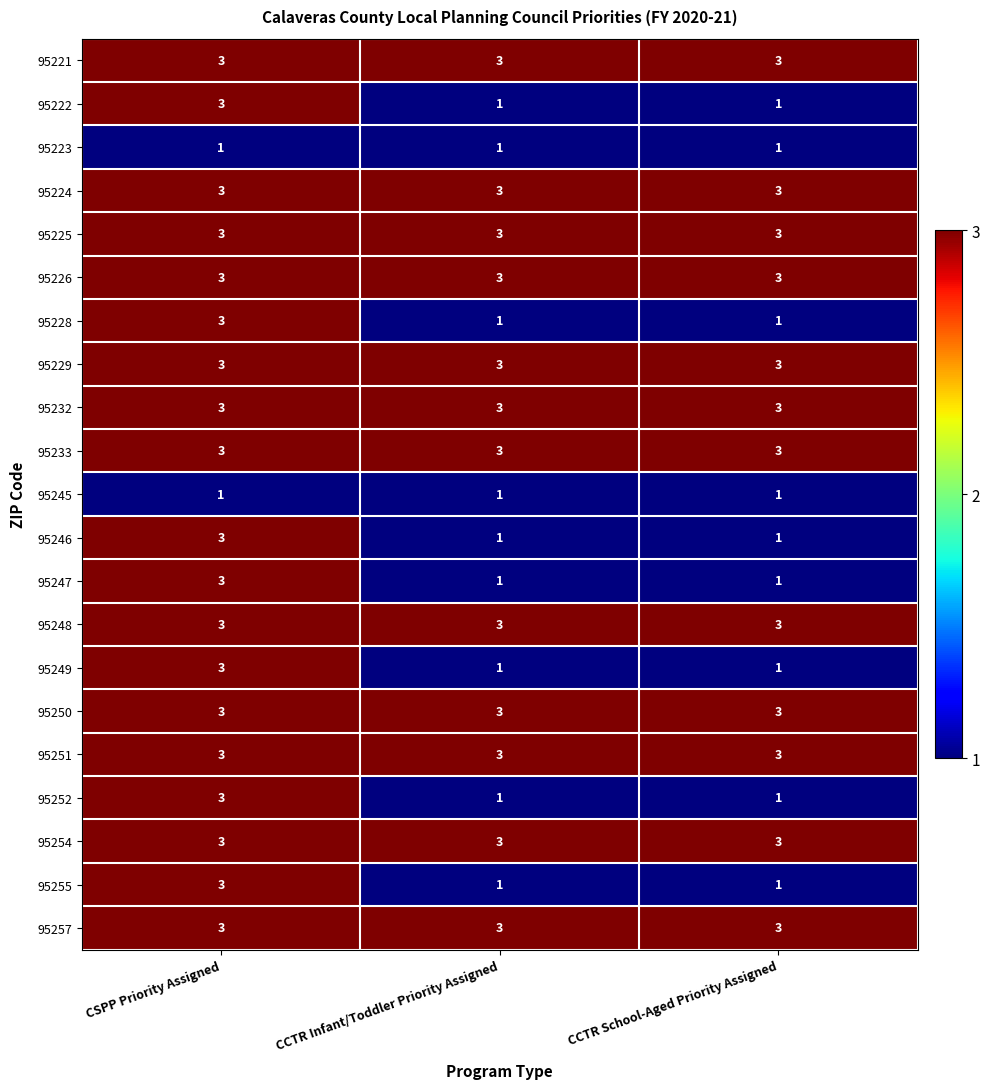

What value does the 95226 series have at CCTR School-Aged Priority Assigned?

3